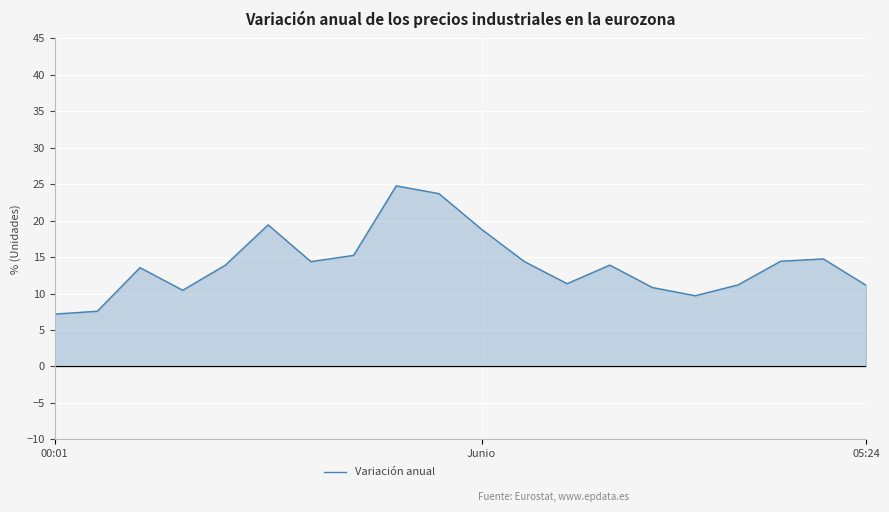

Read the Variación anual value at Junio.

18.8